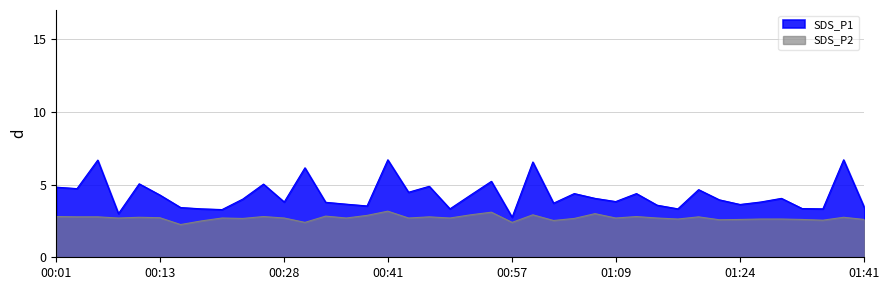

Rank the series by their maximum value, from highest to lowest.

SDS_P1, SDS_P2